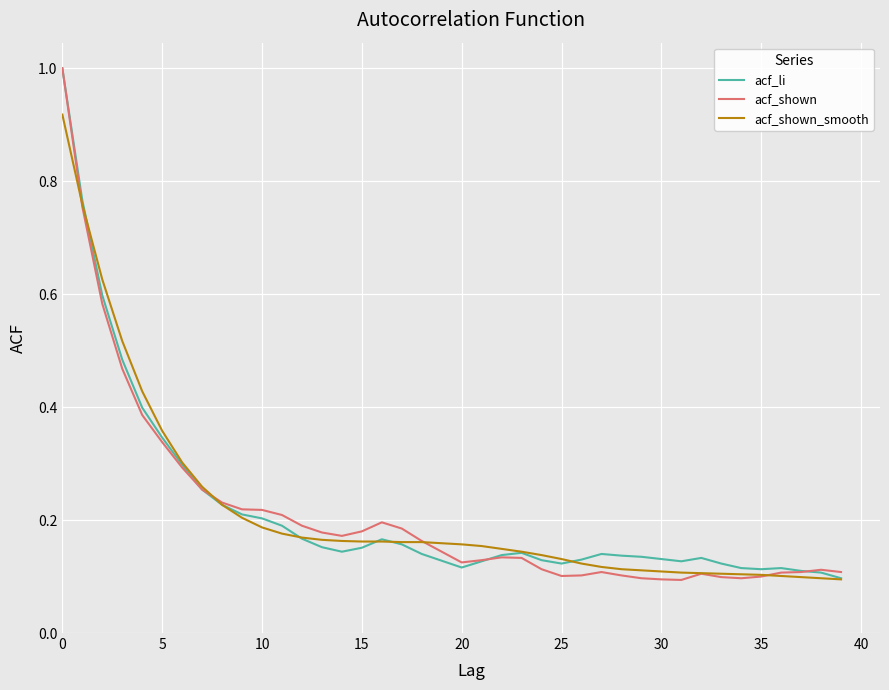

What are all the series names shown in the legend?

acf_li, acf_shown, acf_shown_smooth